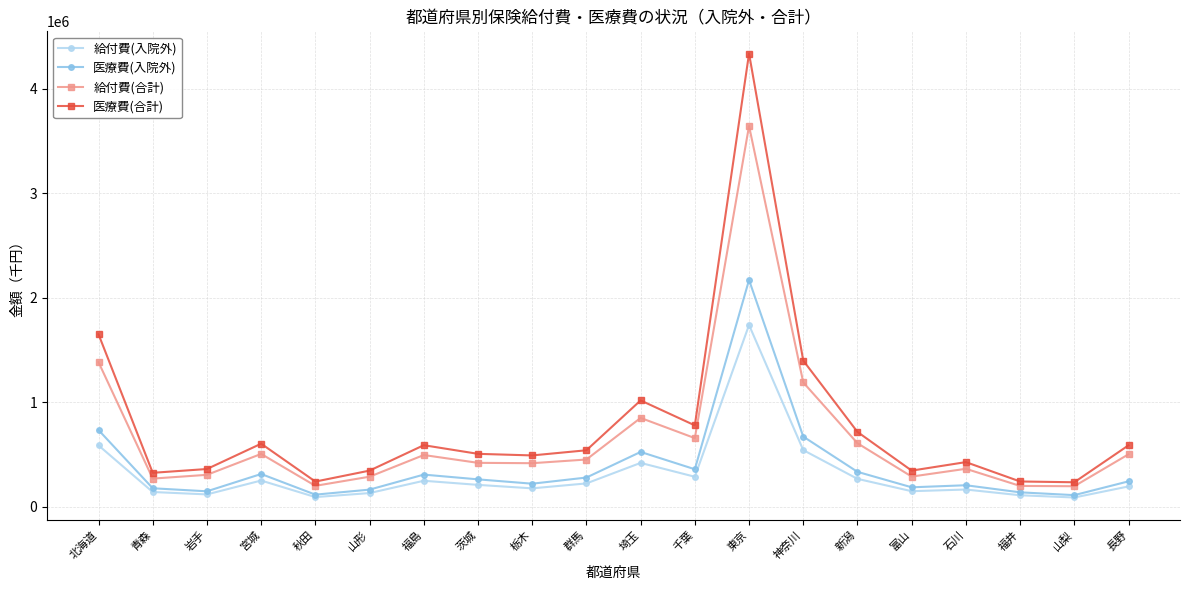

The value of 医療費(入院外) at 東京 is 1141237.6. True or false?

False